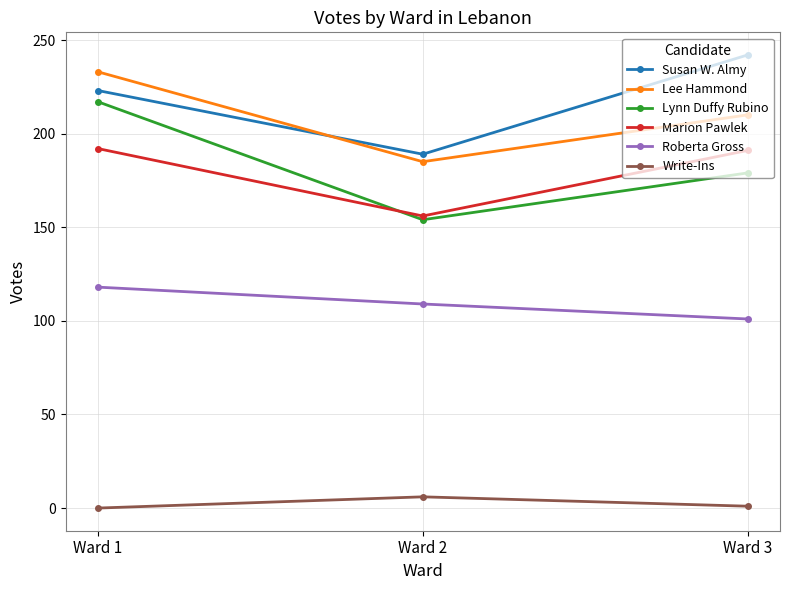

What is the total value across all series at Ward 3?

924